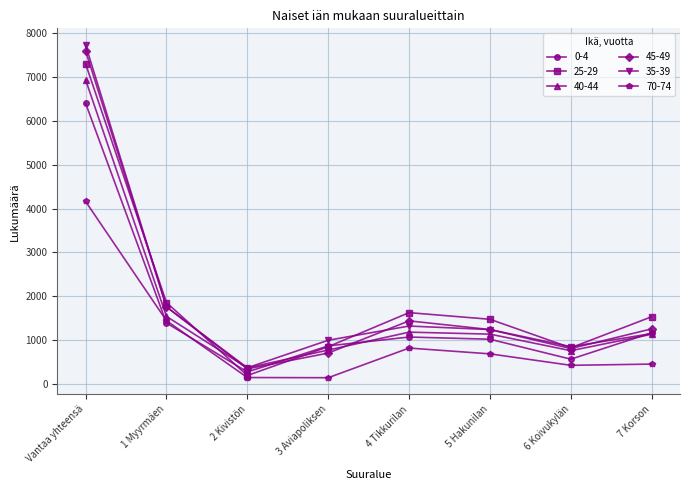

Which series has the largest range (max minus min)?

35-39